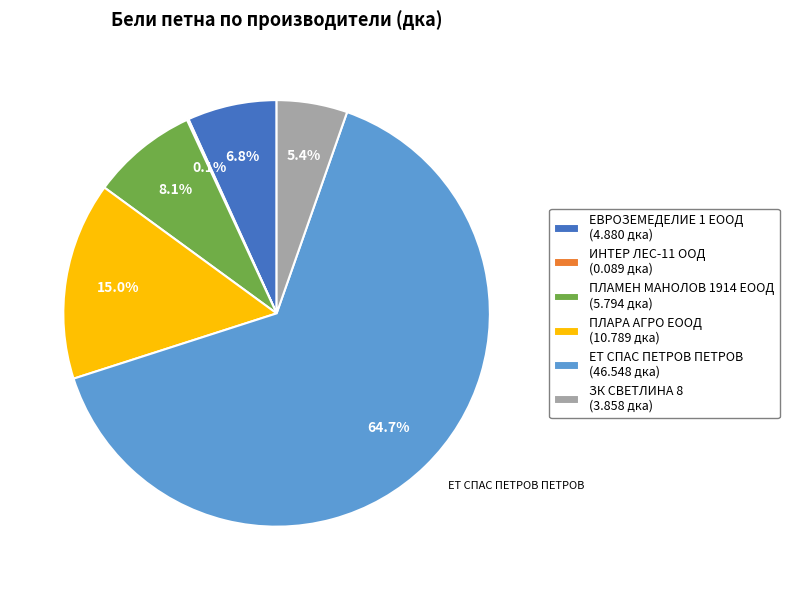

Is the sum of ПЛАРА АГРО ЕООД (10.789 дка) and ЕВРОЗЕМЕДЕЛИЕ 1 ЕООД (4.880 дка) greater than half?

No